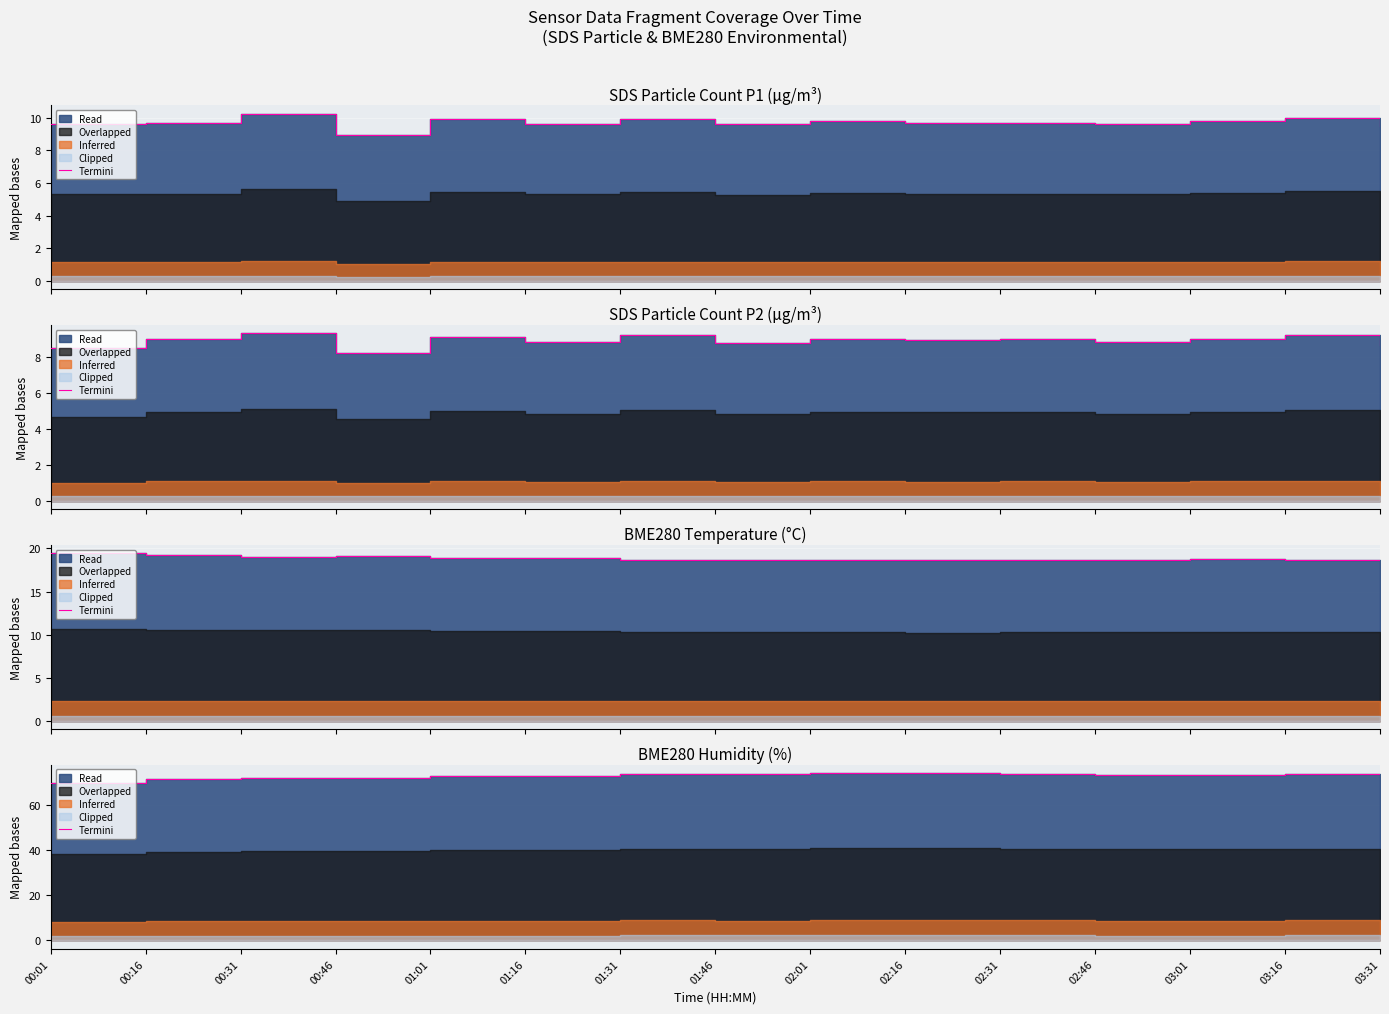

At which category does the chart reach its minimum across all series?

00:01